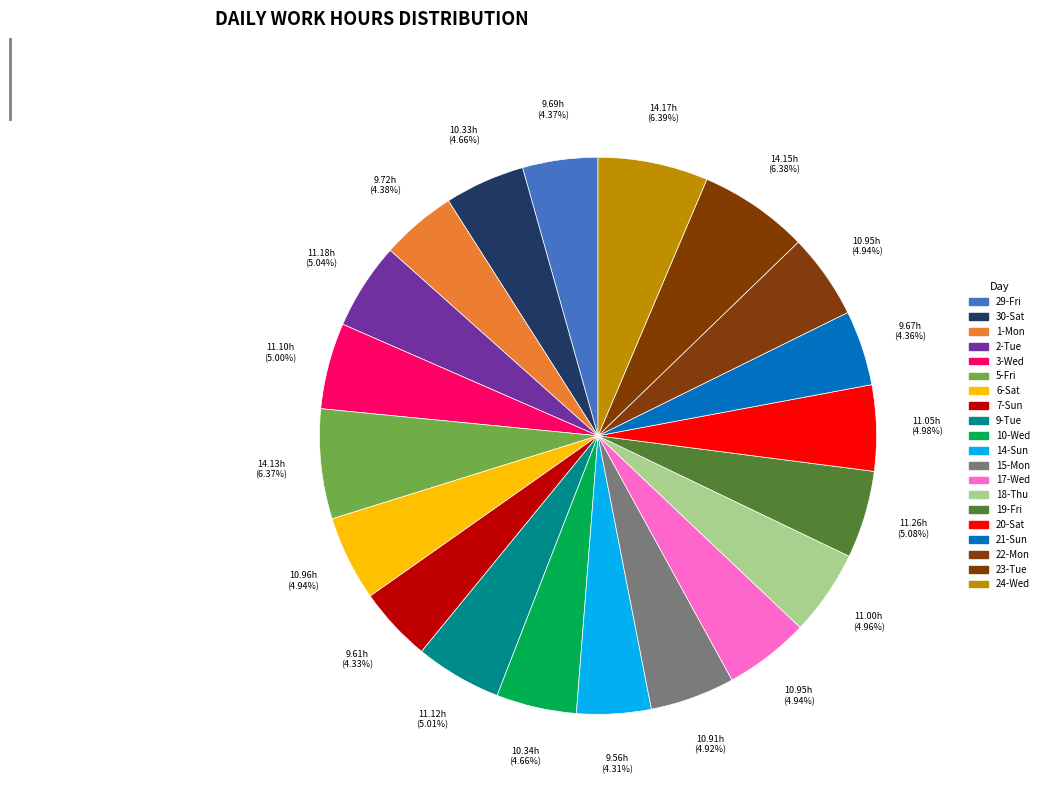

Count the number of slices in the pie.

20